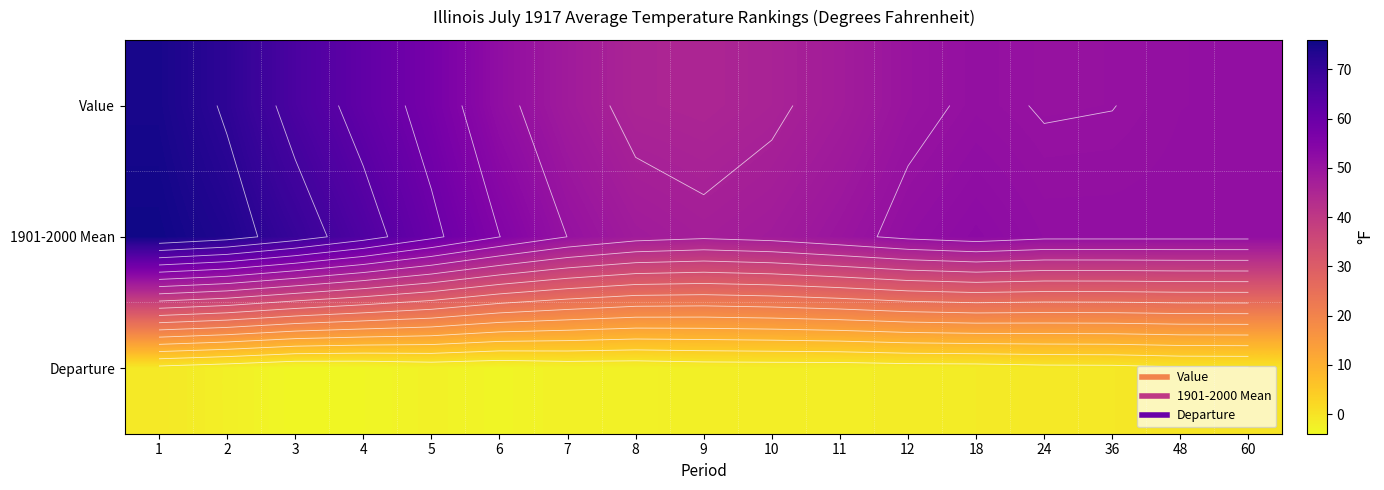

True or false: Departure has a value of -1.5 at 8.

False